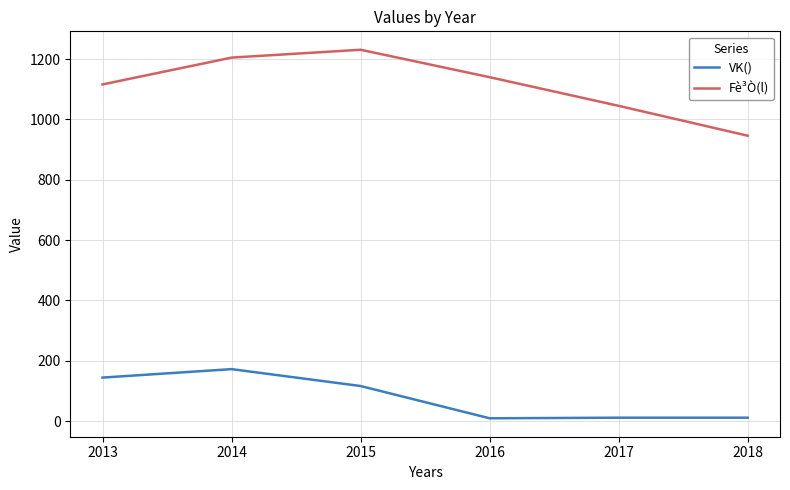

Is the value of Fè³Ò(l) at 2014 greater than the value of VK() at 2017?

Yes